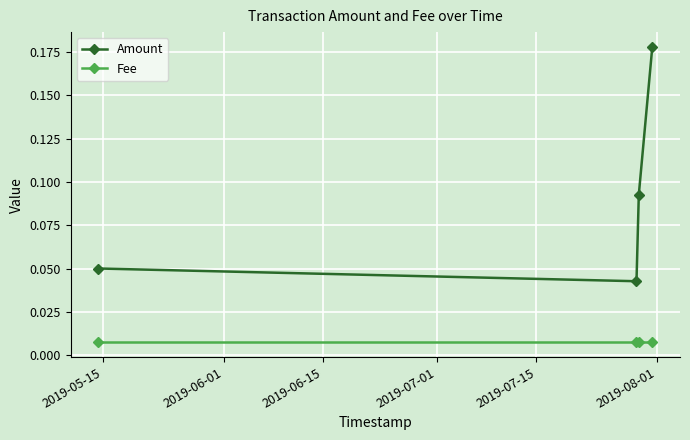

Which series has the largest range (max minus min)?

Amount